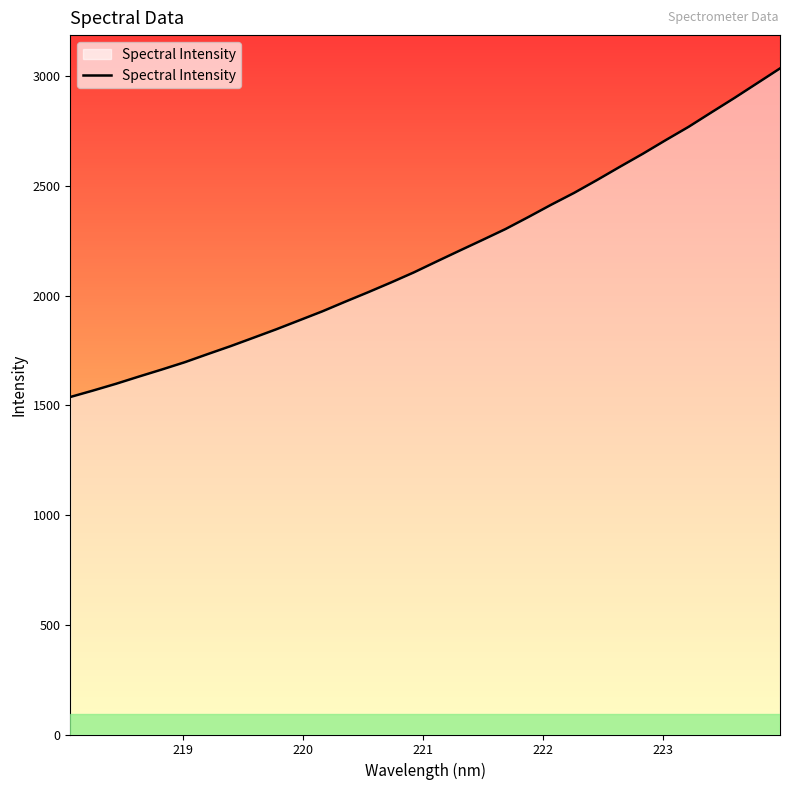

What is the minimum value shown in the chart?

1538.6